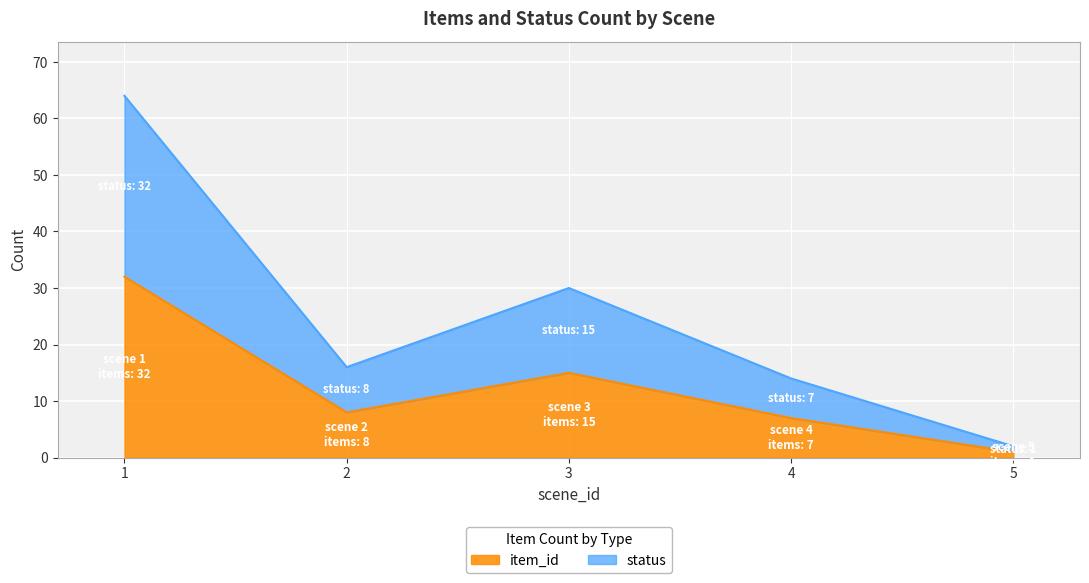

Does the chart display data point markers on the line(s)?

No